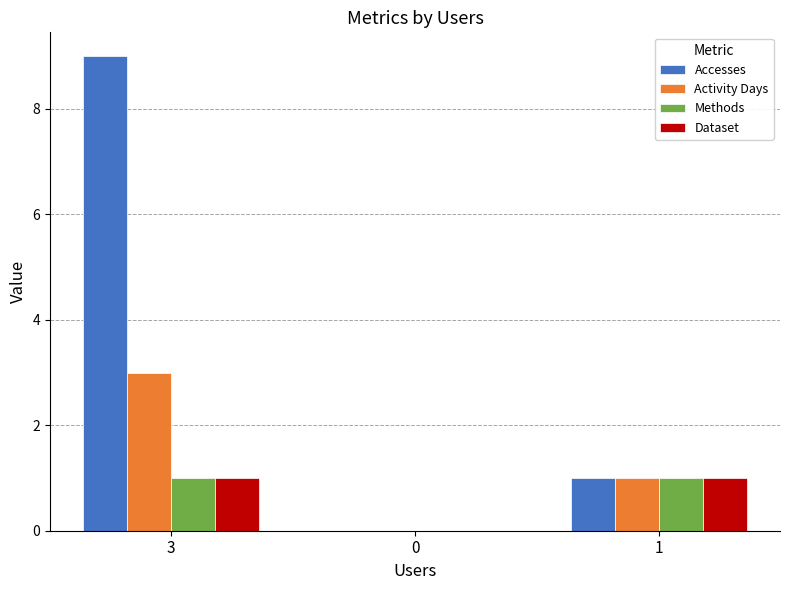

Which series has the largest range (max minus min)?

Accesses